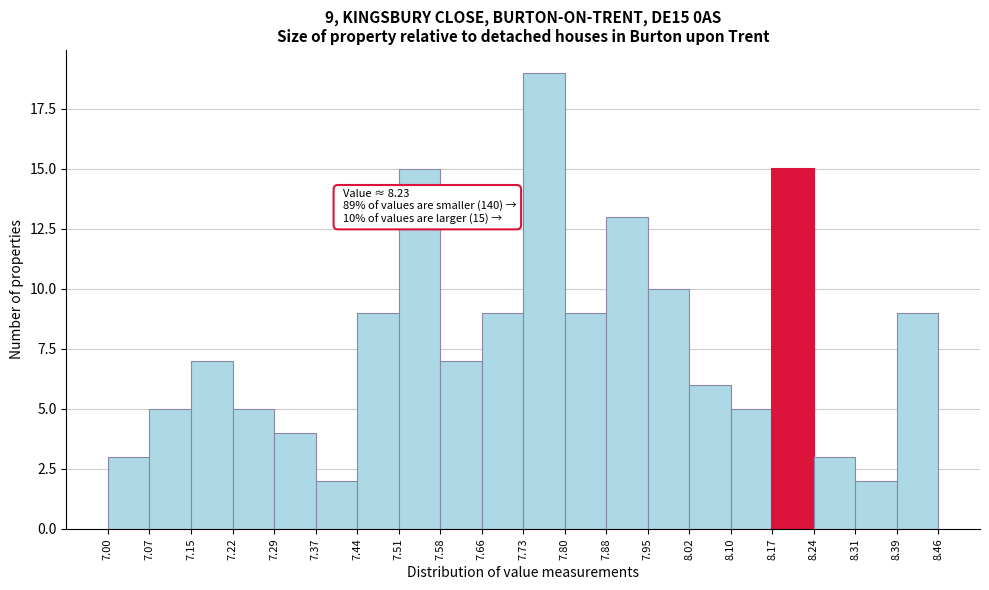

Which range on the x-axis has the tallest bar?

7.73 to 7.80